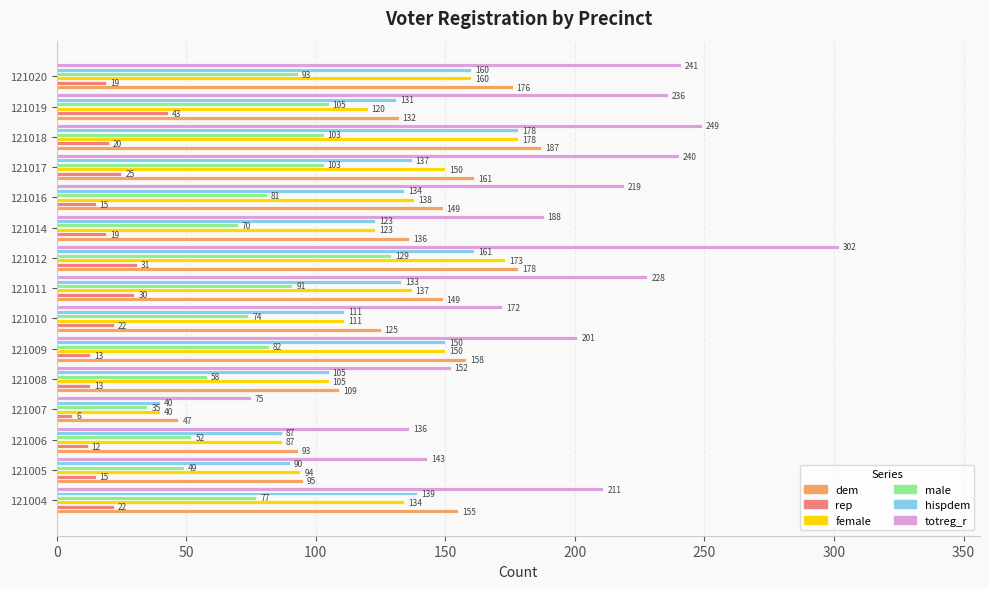

True or false: rep has a value of 35 at 121010.

False